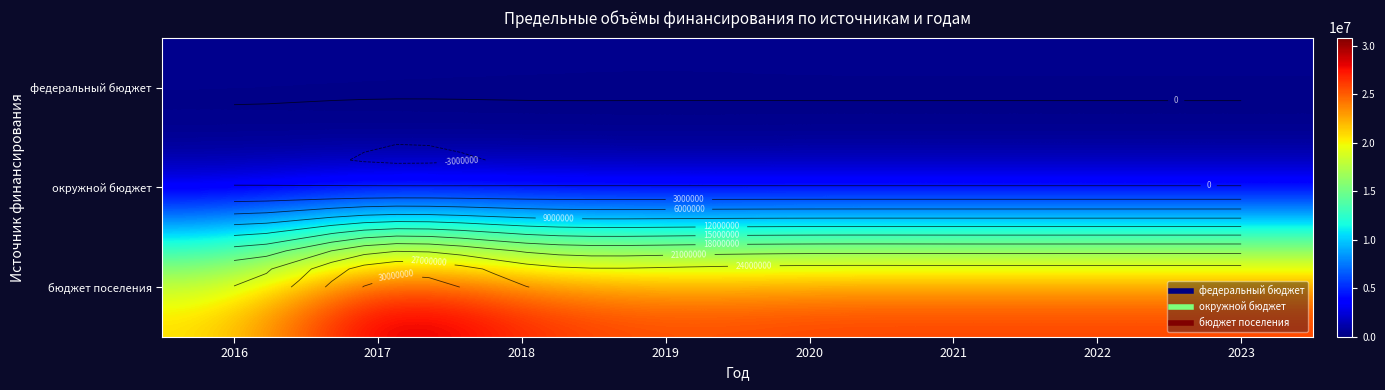

What is the sum of the бюджет поселения values at 2020 and 2021?

53336400